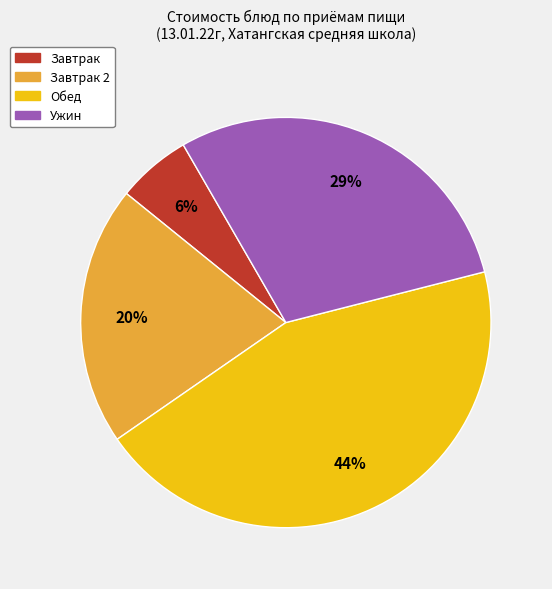

How many slices are in this pie chart?

4